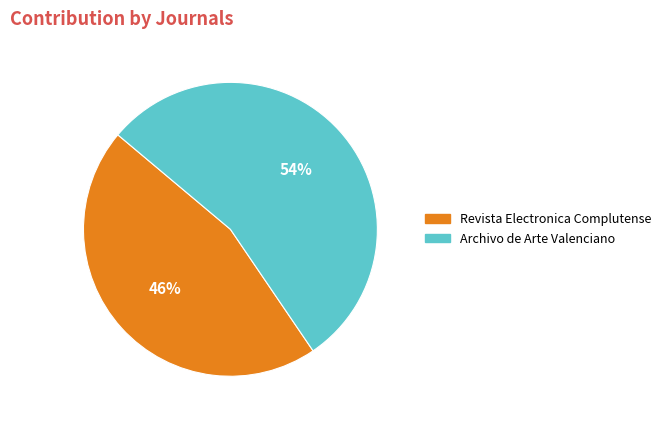

To the nearest percent, what is the combined percentage of Revista Electronica Complutense and Archivo de Arte Valenciano?

100%